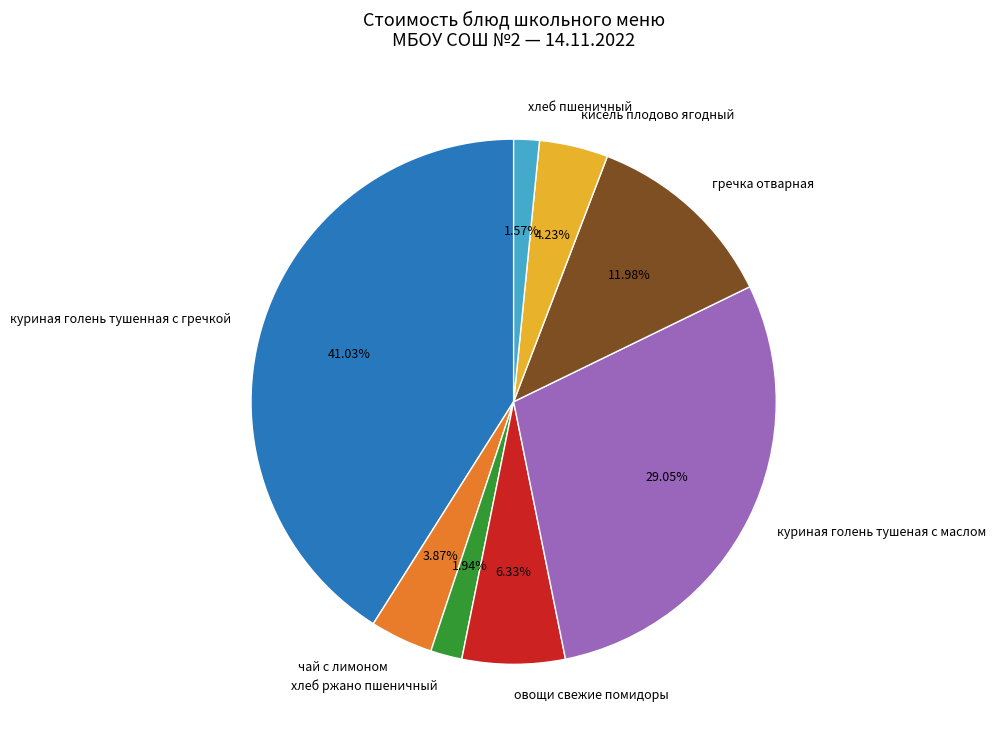

To the nearest percent, what portion does хлеб пшеничный represent?

2%